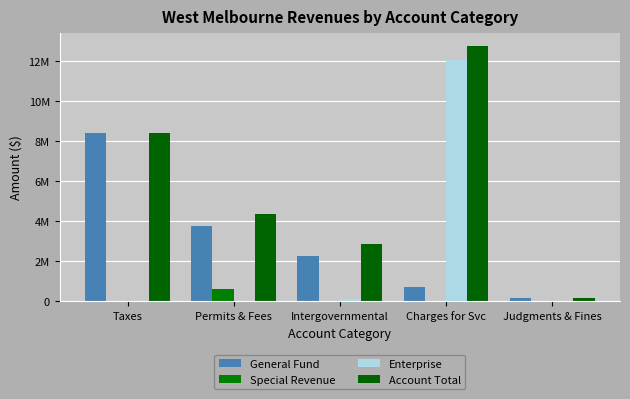

What is the sum of the Enterprise values at Judgments & Fines and Permits & Fees?

3160